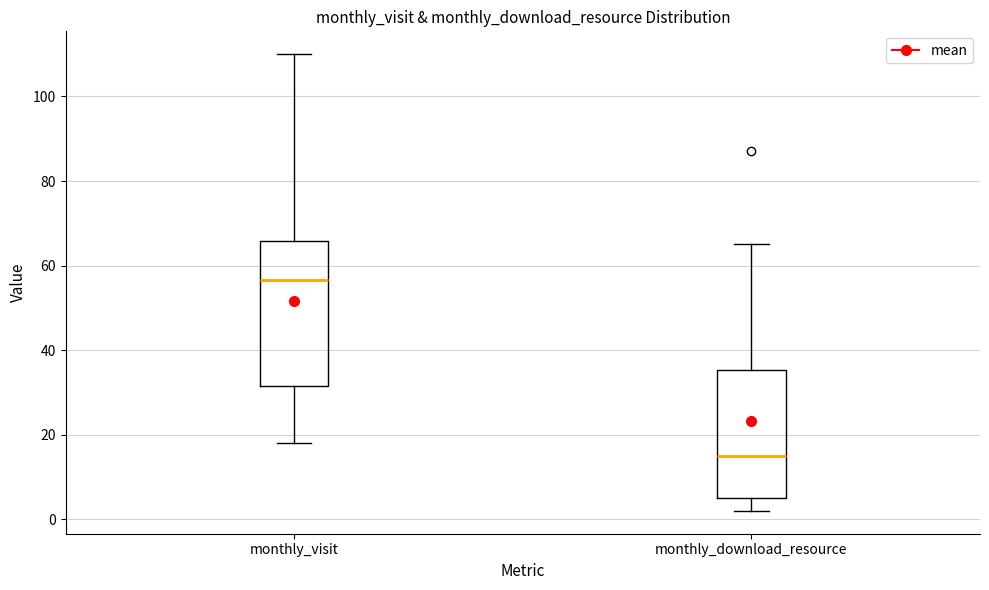

Which box is the tallest, from its lower edge to its upper edge?

monthly_visit